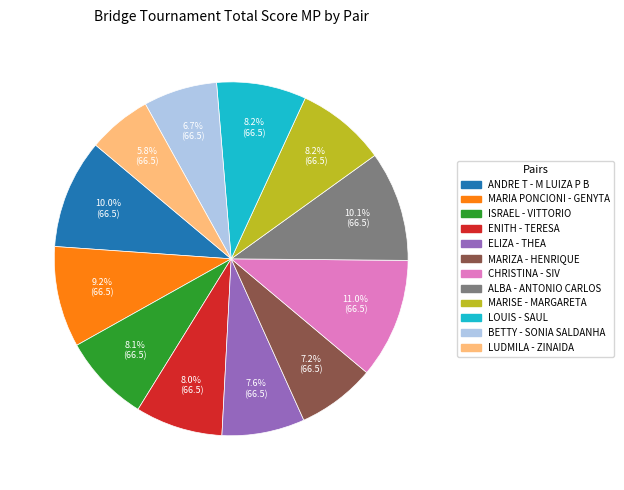

Does any single category account for the majority?

No